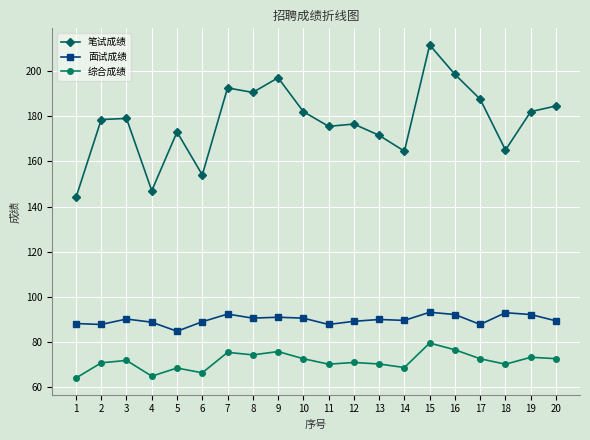

At which category is the sum across all series the highest?

15